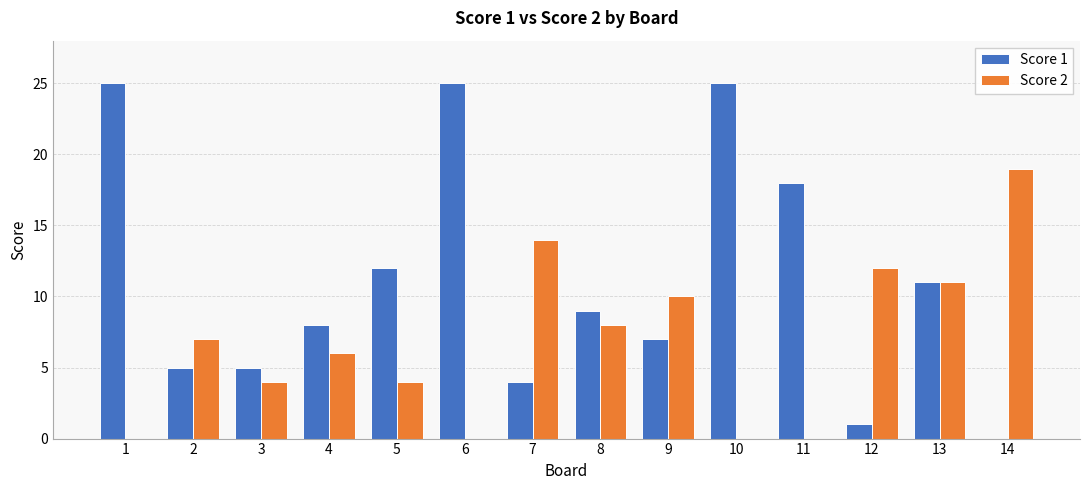

What is the greatest value displayed?

25